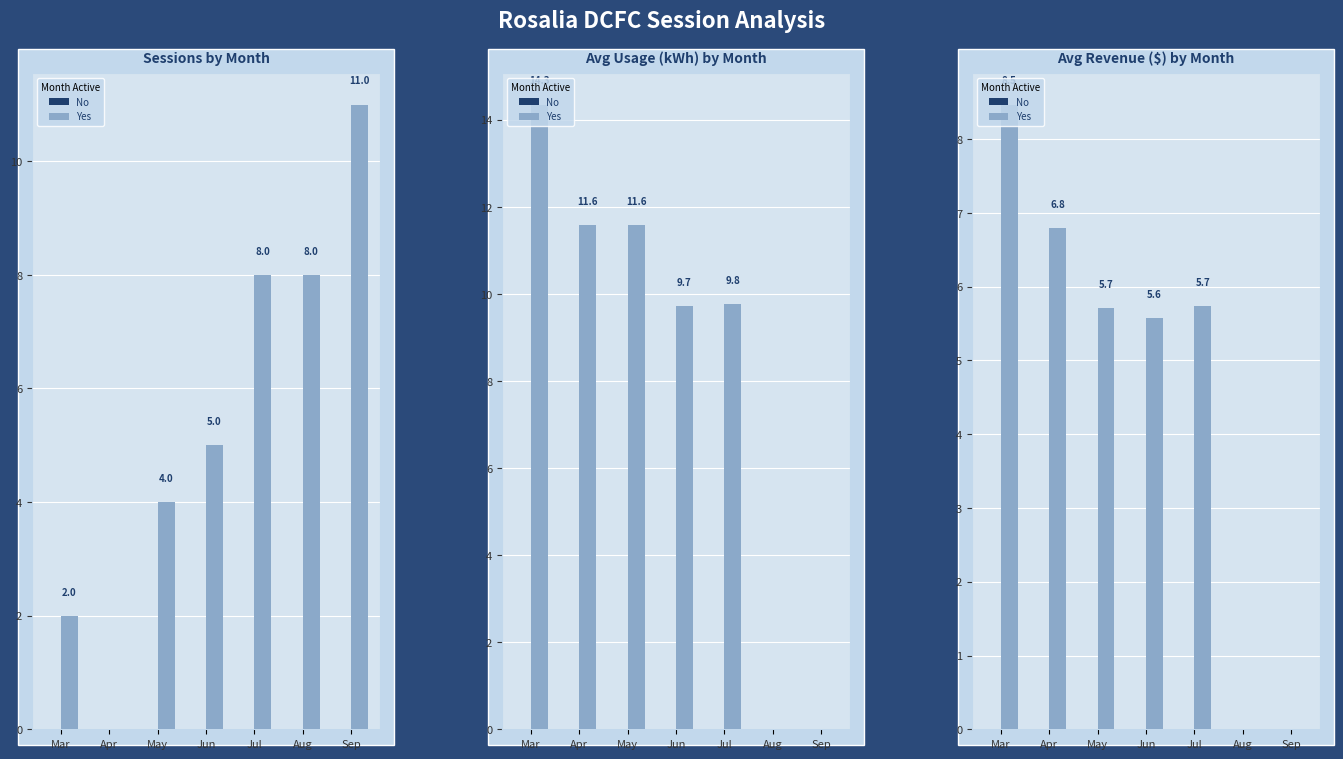

Rank the categories by No value from highest to lowest.

Mar, Apr, May, Jun, Jul, Aug, Sep